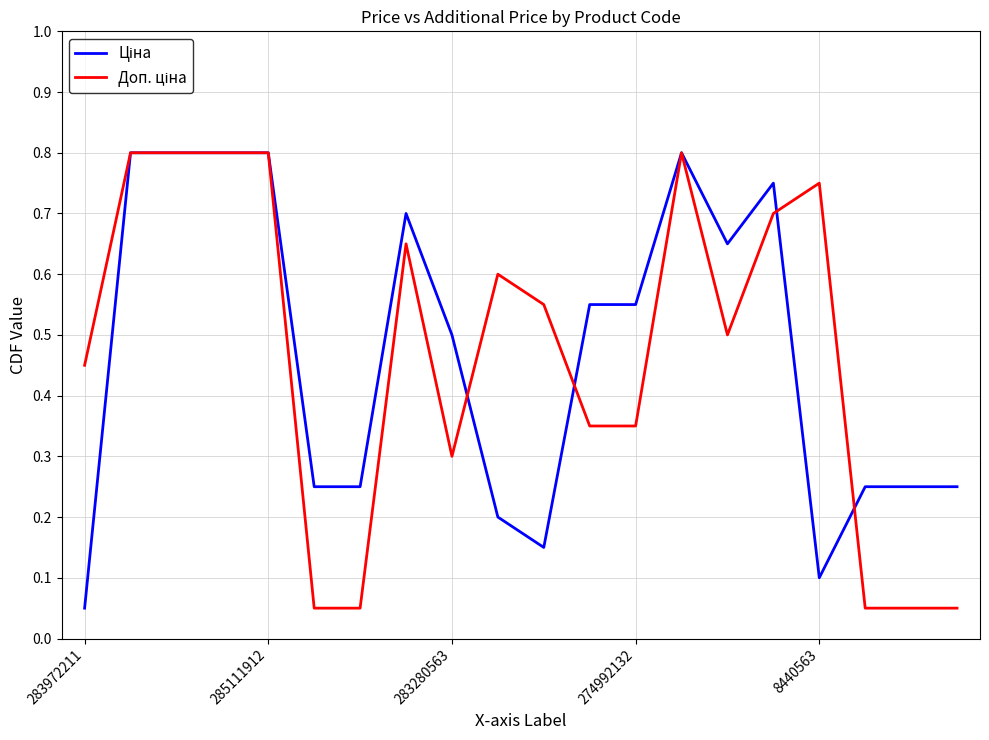

Is this an area chart (filled region under the line)?

No